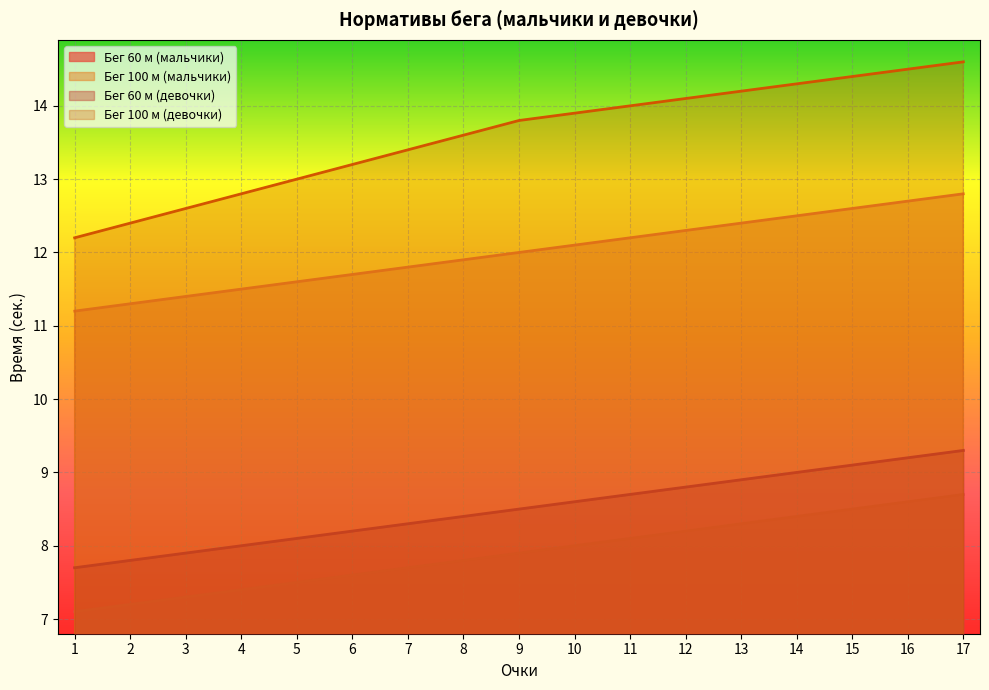

Rank the series at 1 from highest to lowest value.

Бег 100 м (девочки), Бег 100 м (мальчики), Бег 60 м (девочки), Бег 60 м (мальчики)